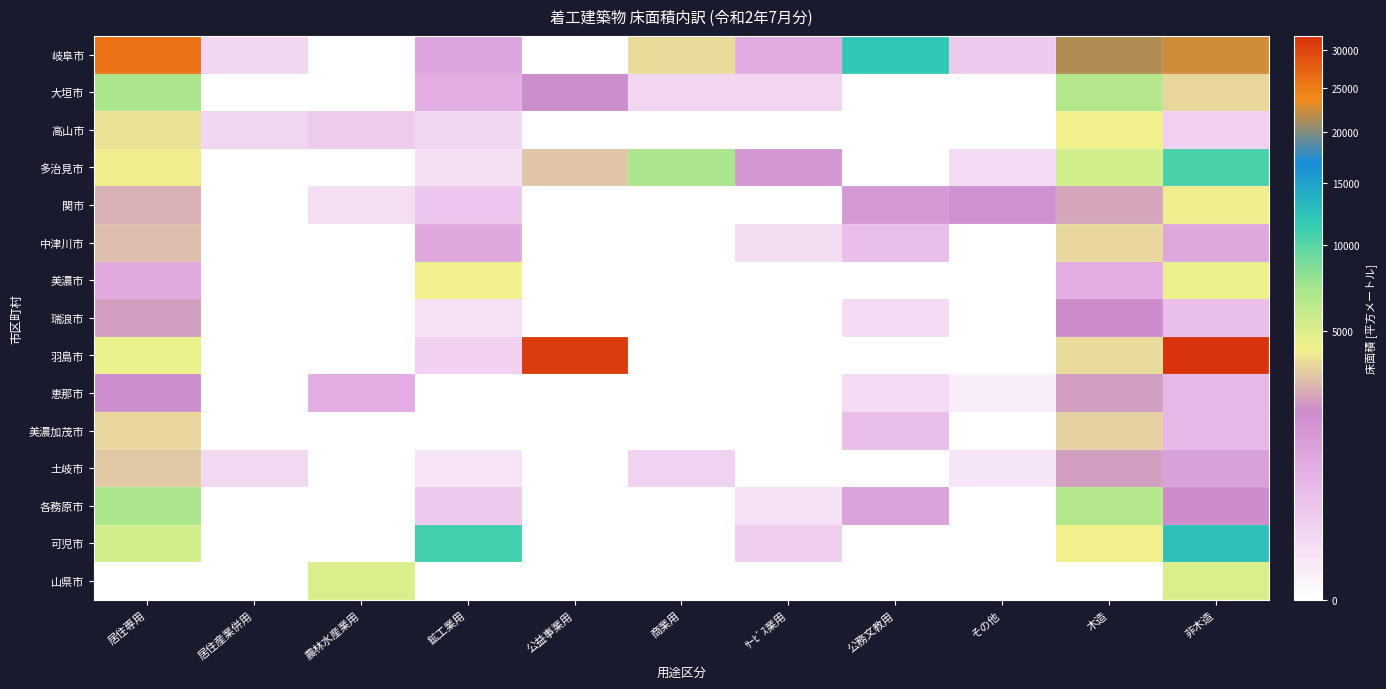

At which category is the sum across all series the highest?

非木造